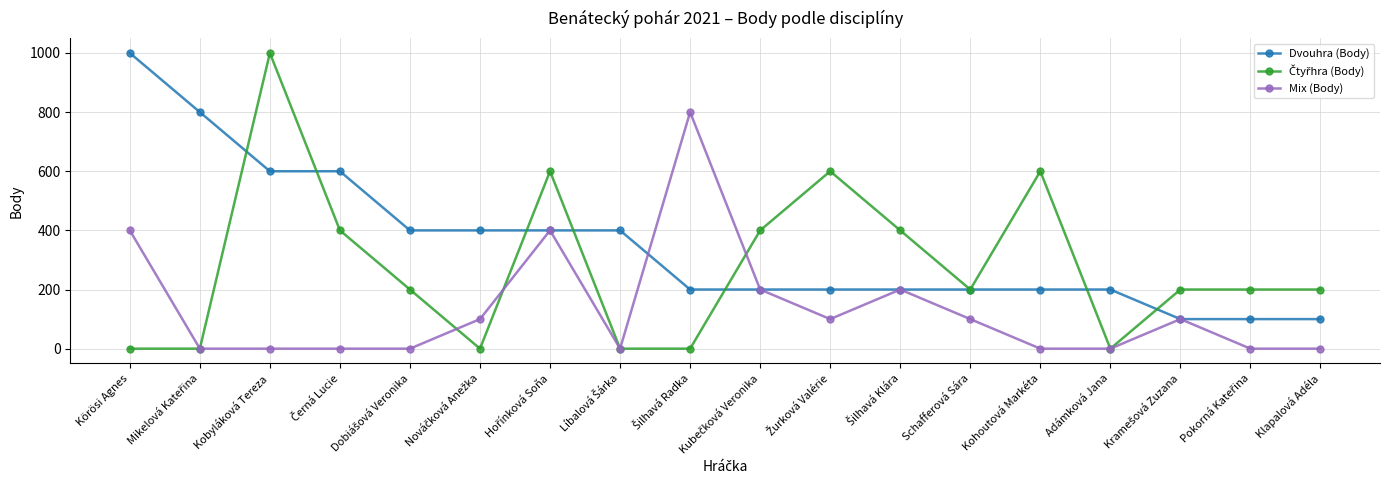

The Dvouhra (Body) series shows 200 at Kohoutová Markéta. True or false?

True